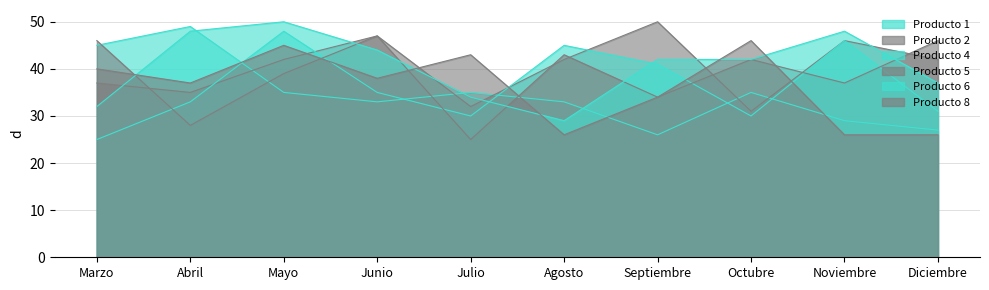

List the series in order of their peak value, lowest first.

Producto 8, Producto 5, Producto 4, Producto 1, Producto 2, Producto 6